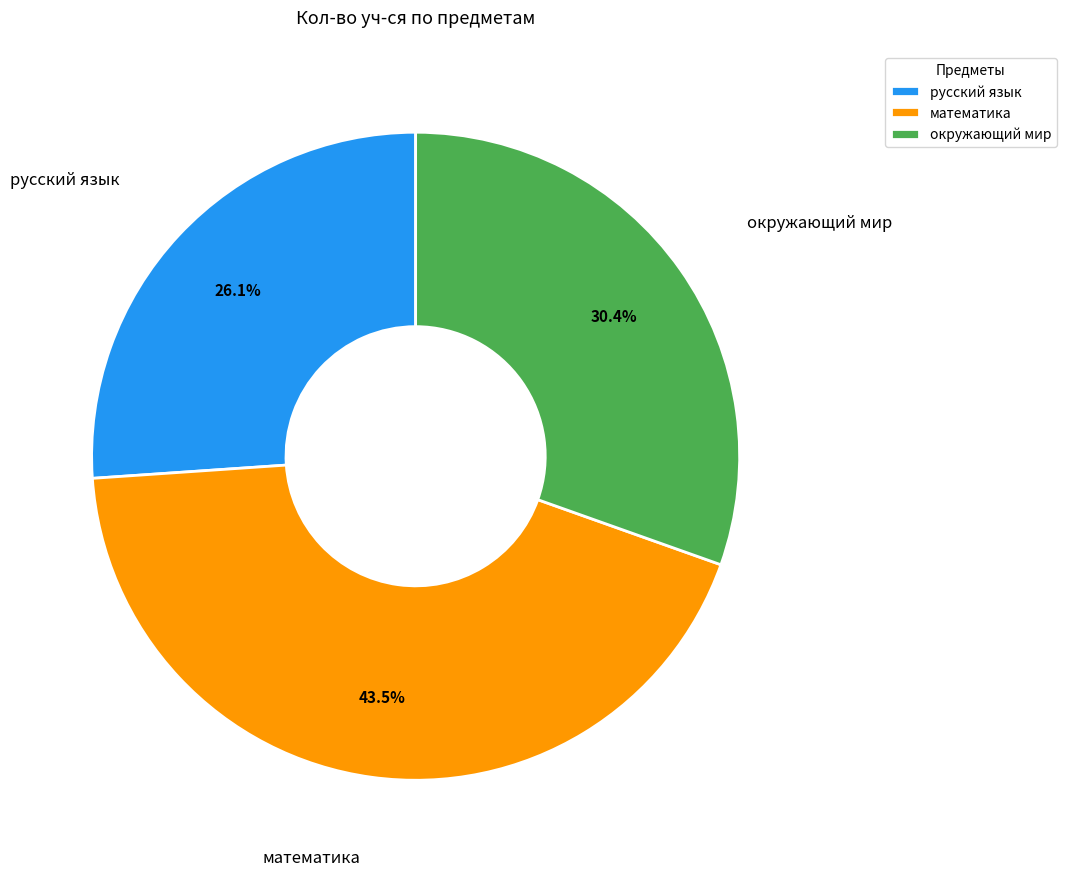

How many slices are in this pie chart?

3